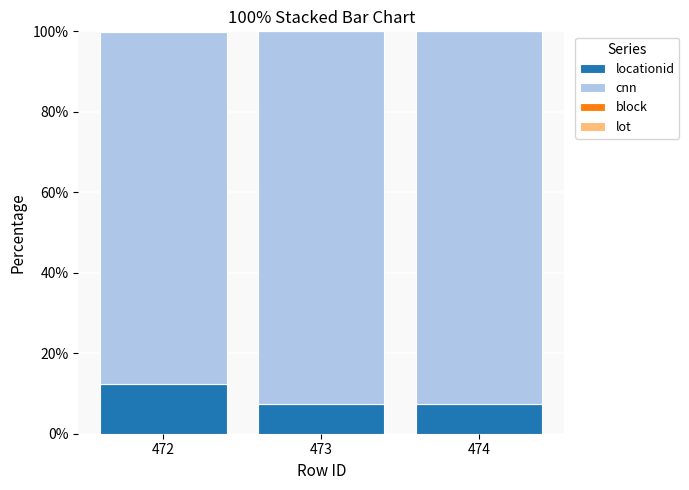

Which category has the highest value in the locationid series?

472